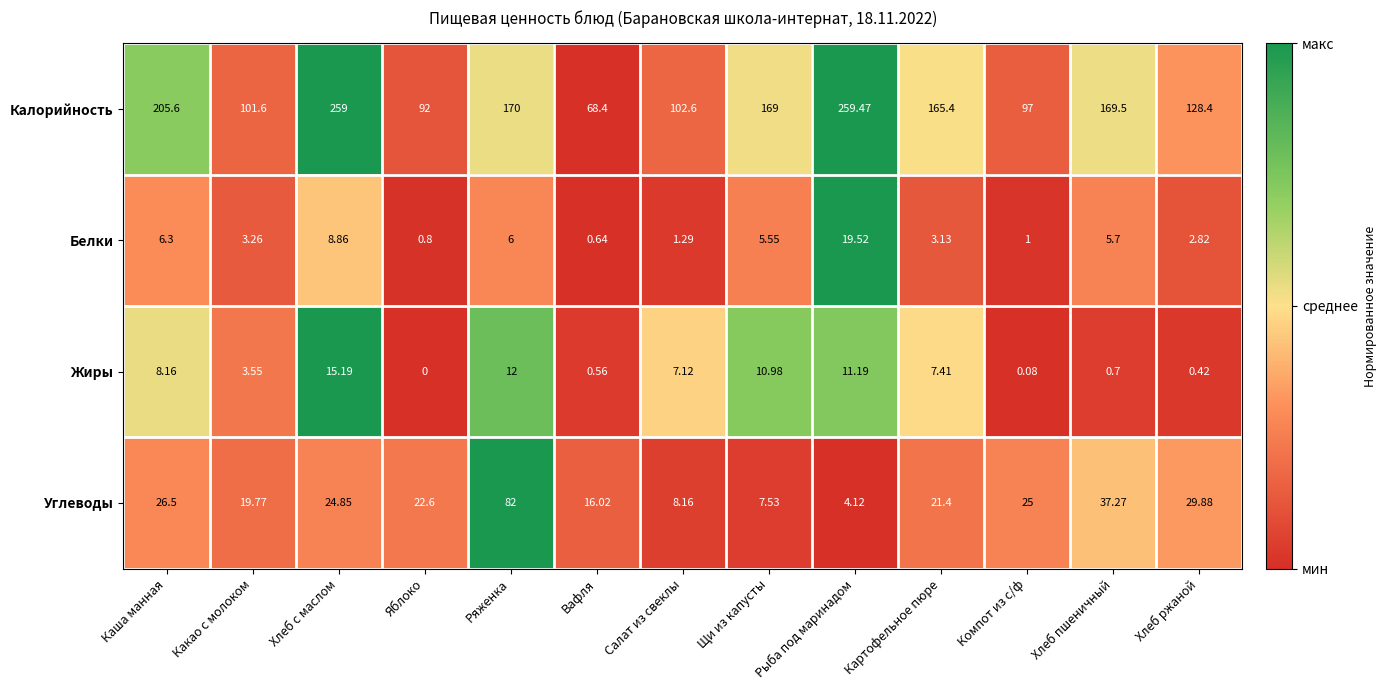

At how many categories does at least one series exceed 0?

13